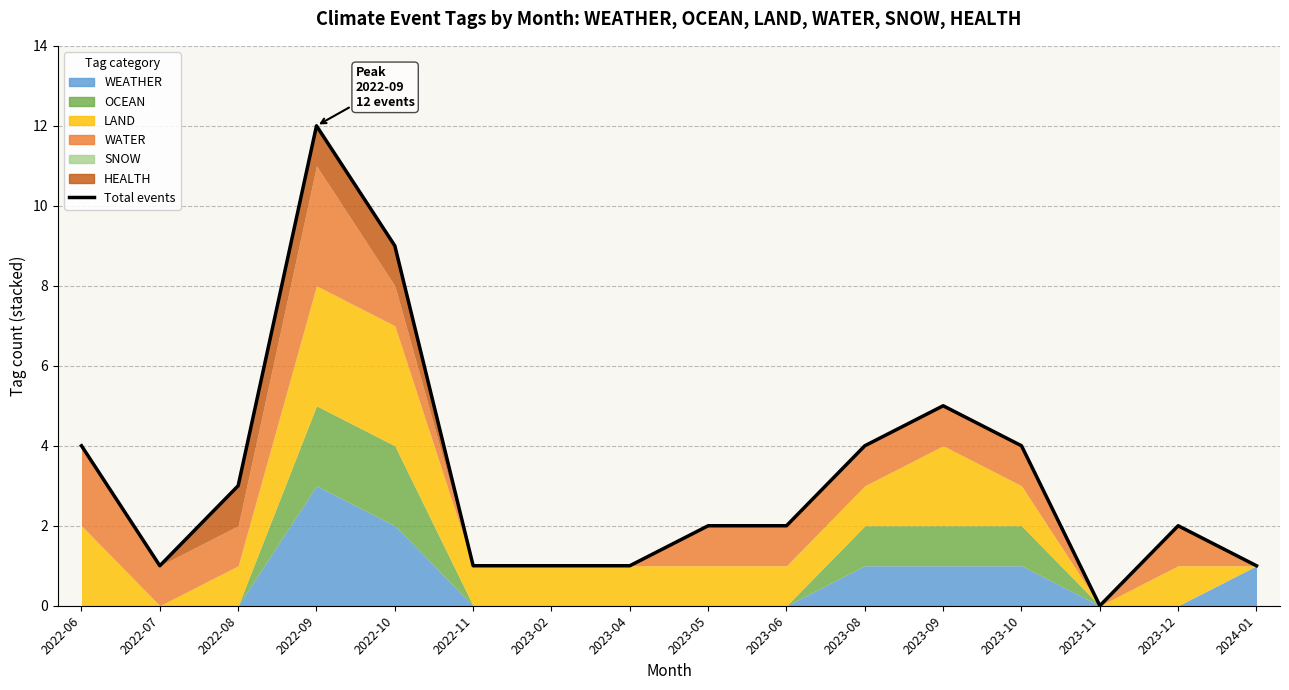

List the labels in order of value, largest first.

2022-09, 2022-10, 2023-09, 2022-06, 2023-08, 2023-10, 2022-08, 2023-05, 2023-06, 2023-12, 2022-07, 2022-11, 2023-02, 2023-04, 2024-01, 2023-11